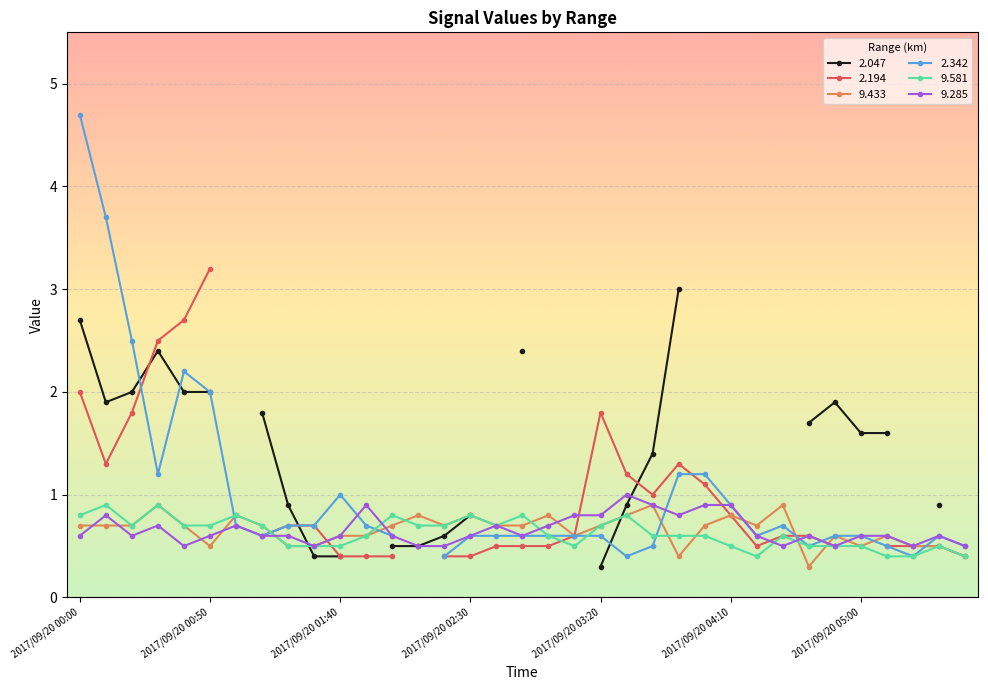

True or false:   9.433 has a value of 1.3 at 2017/09/20 04:30.

False